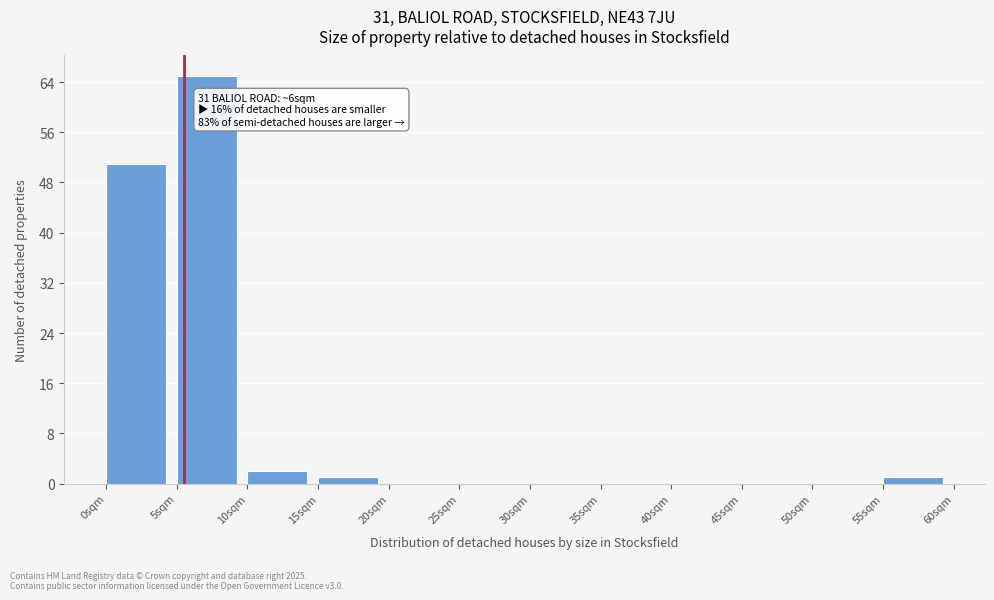

Over which range of the x-axis is the bar tallest?

5 to 10